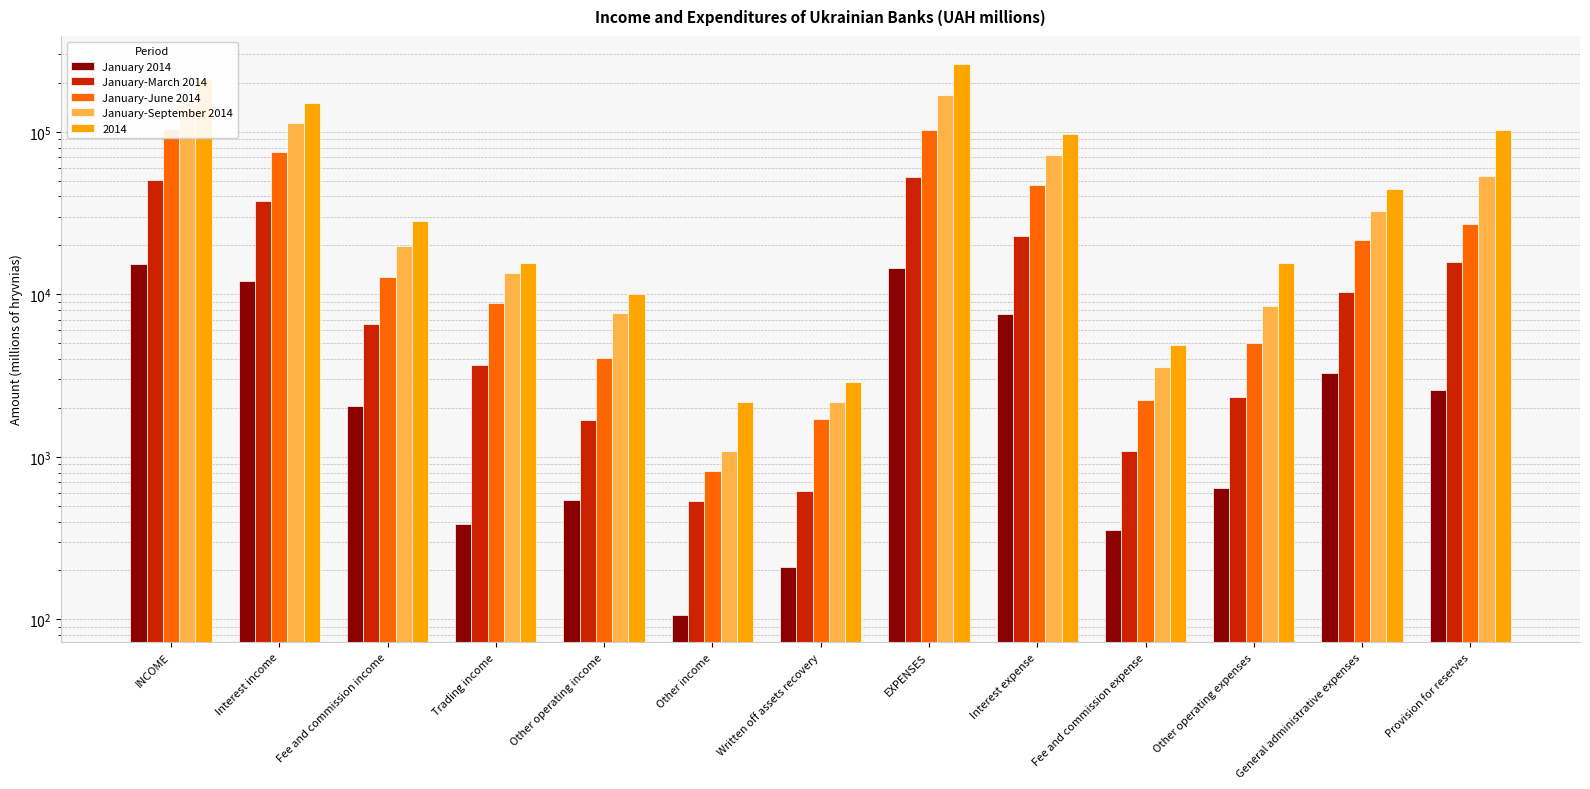

List the labels in order of January-September 2014 value, smallest first.

Other income, Written off assets recovery, Fee and commission expense, Other operating income, Other operating expenses, Trading income, Fee and commission income, General administrative expenses, Provision for reserves, Interest expense, Interest income, INCOME, EXPENSES